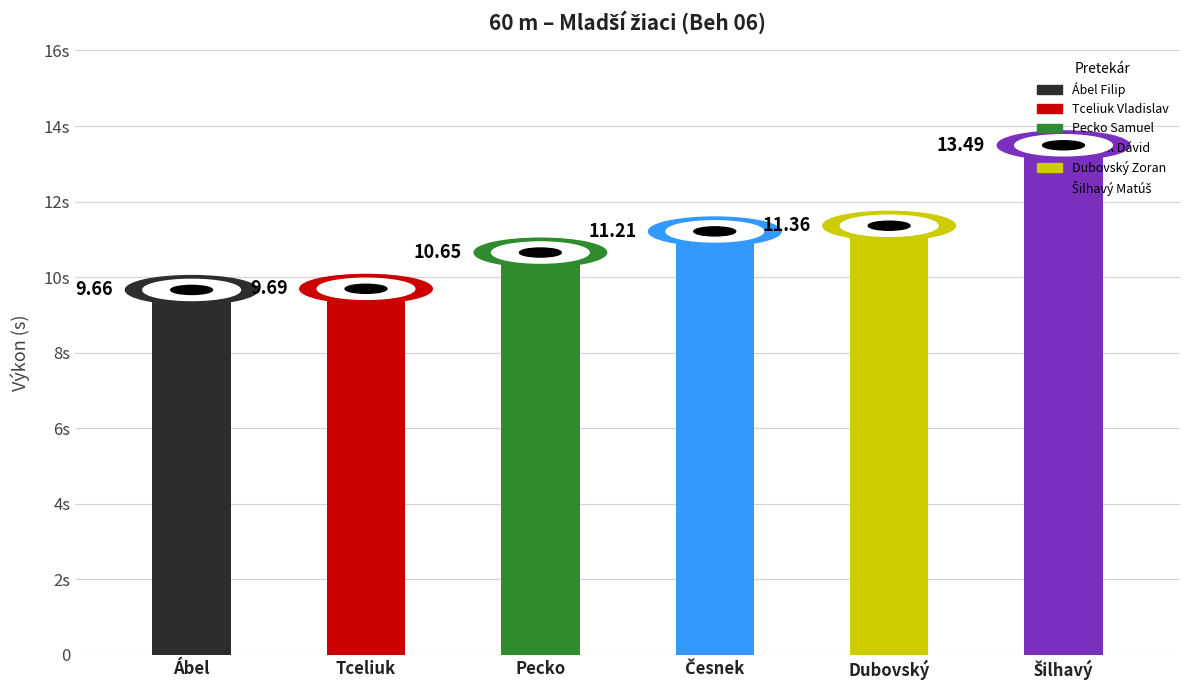

Which has a higher value, Šilhavý Matúš or Tceliuk Vladislav?

Šilhavý Matúš